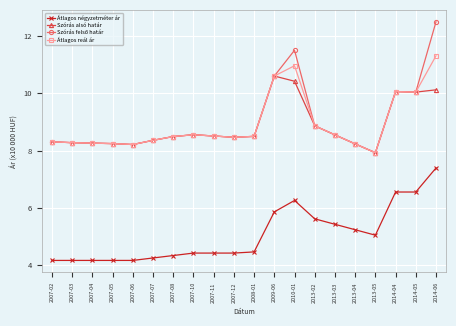

At which label does Átlagos reál ár first exceed 8?

2007-02